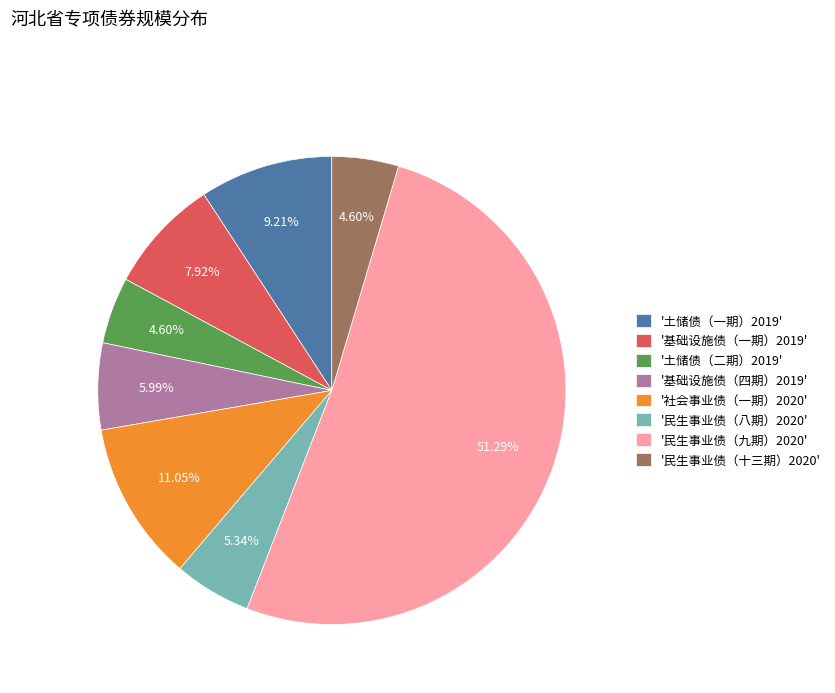

Is there a majority slice in this chart?

Yes